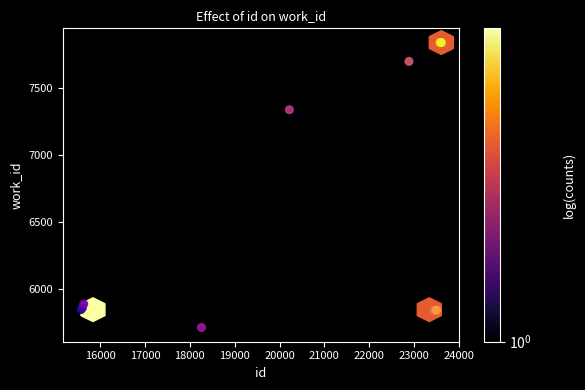

What Y value in the scatter plot is closest to 6773?

7335